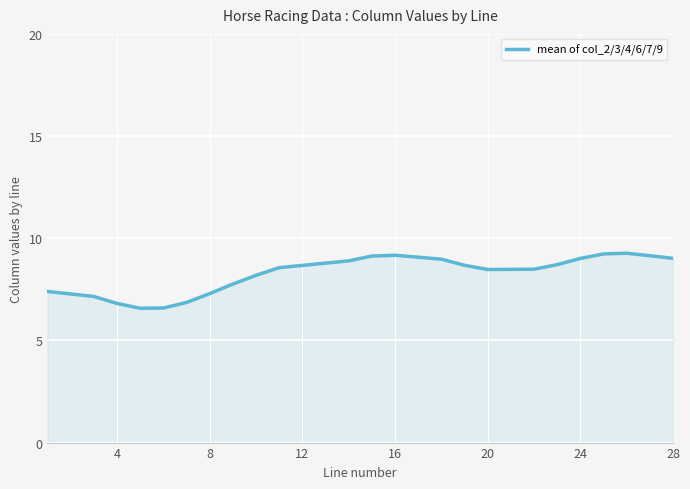

Count the number of values greater than 8.

15